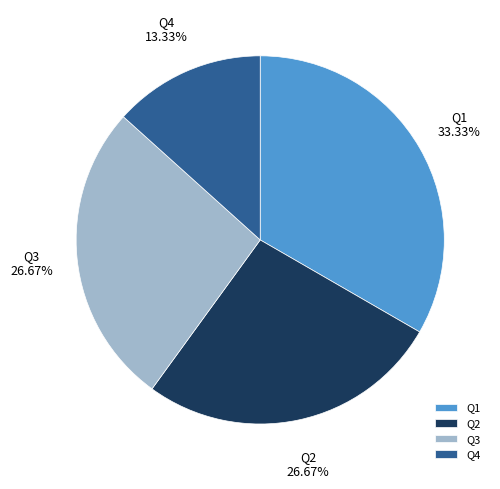

Is it true that Q4 is 13% of the pie?

True